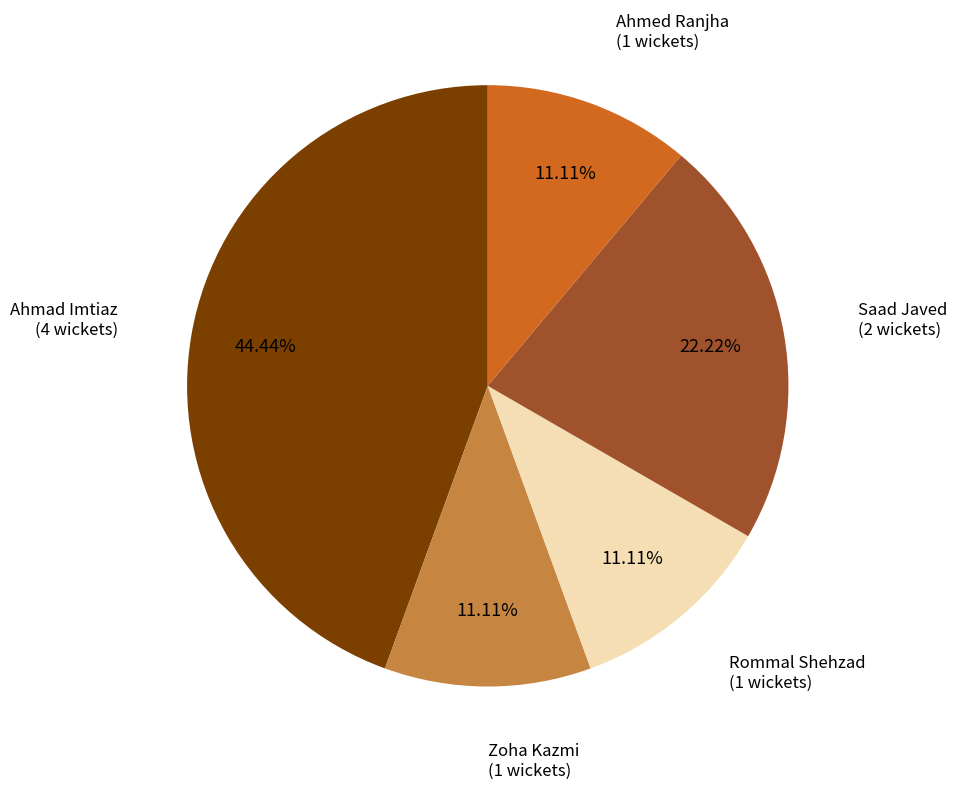

Does any single category account for the majority?

No